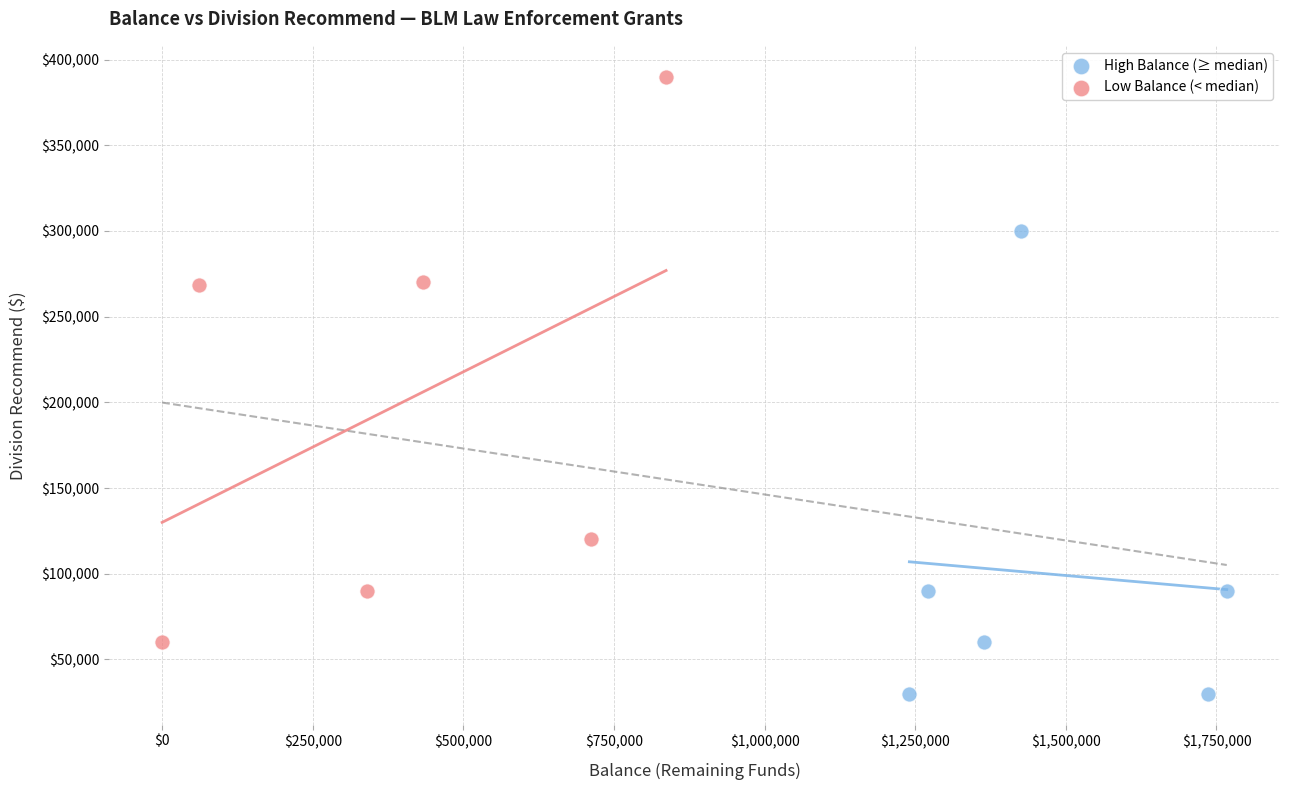

Which series contains the lowest Y value?

High Balance (≥ median)